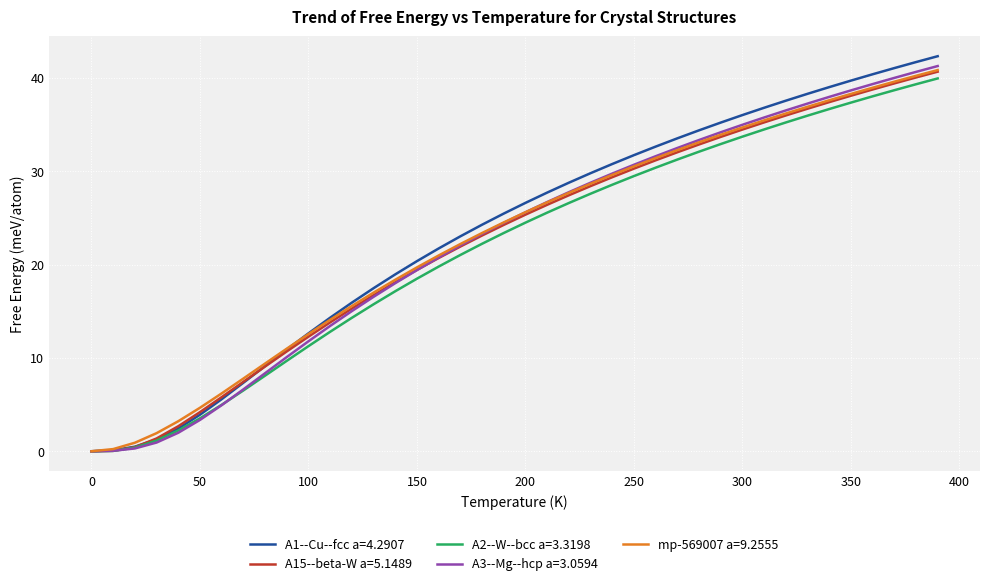

What is the greatest value displayed?

42.3